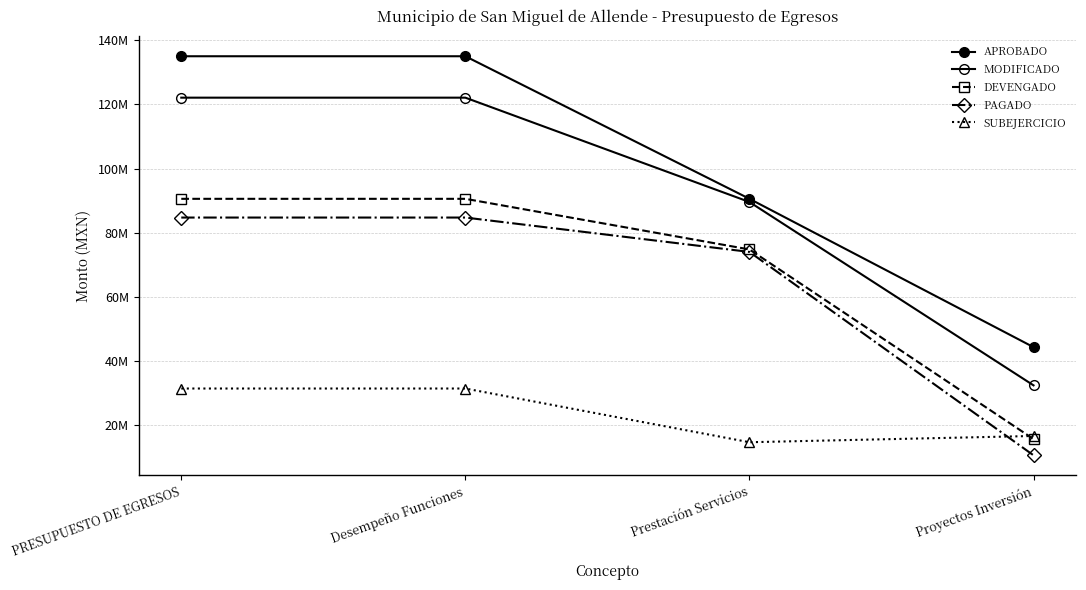

Where is APROBADO nearest to the value 89708005?

Prestación Servicios